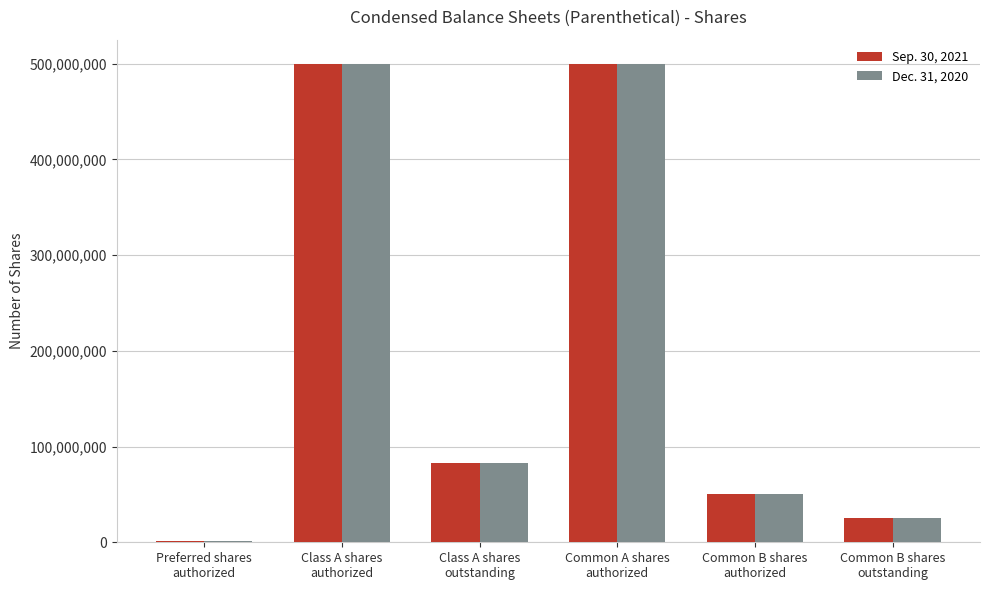

Reading left to right, extract all data points from this chart.

Sep. 30, 2021: 1000000	500000000	82800000	500000000	50000000	25700000
Dec. 31, 2020: 1000000	500000000	82800000	500000000	50000000	25700000